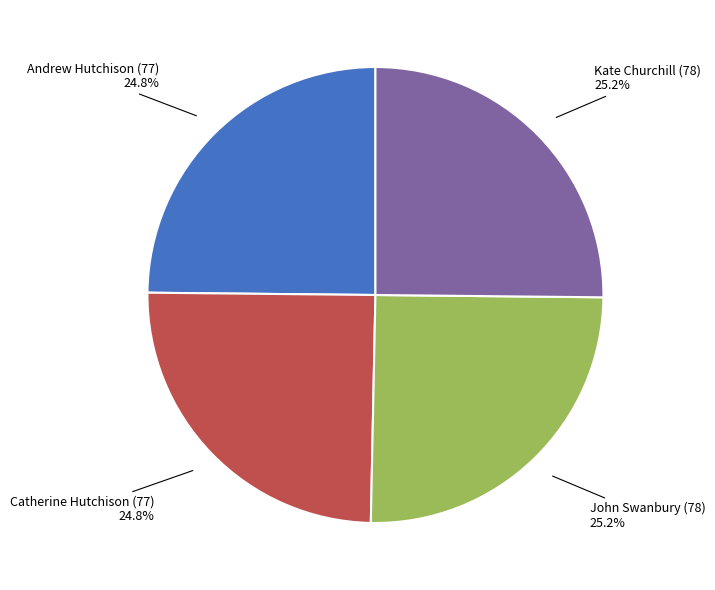

Does any single category account for the majority?

No